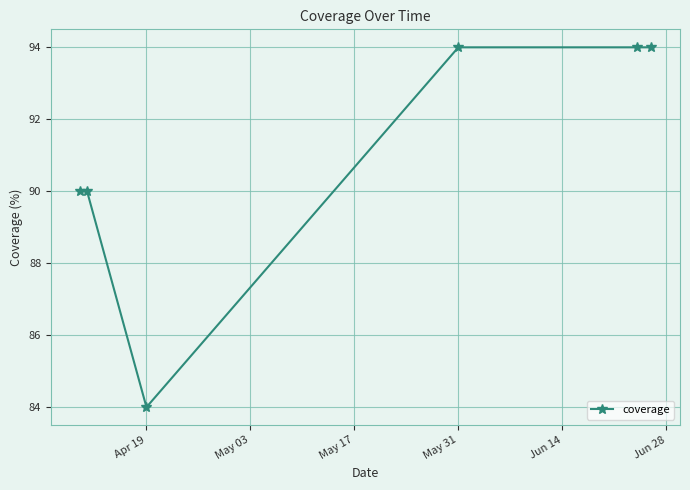

What is the value of the 4th point from the left?

94